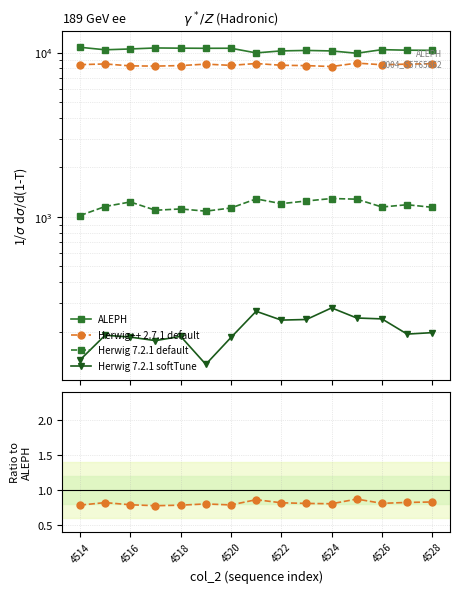

True or false: ALEPH and Herwig 7.2.1 default intersect in this chart.

False